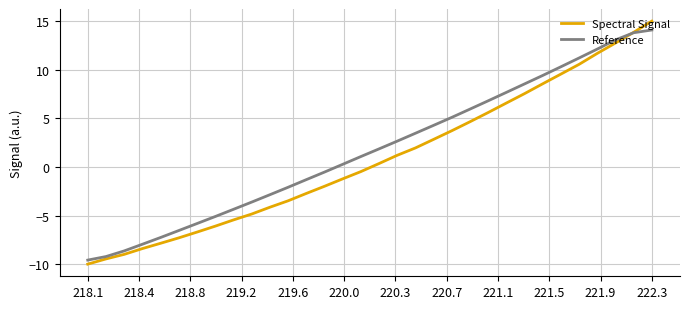

Which series has the largest range (max minus min)?

Spectral Signal